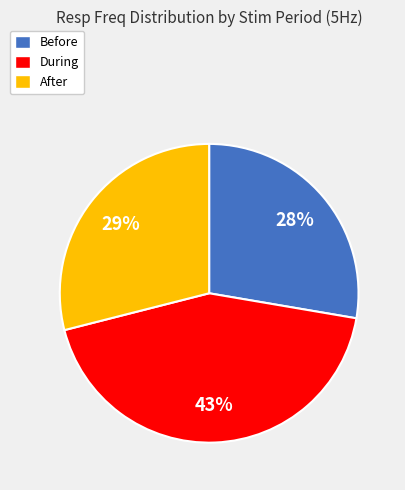

Do After and Before together represent more than half of the pie?

Yes